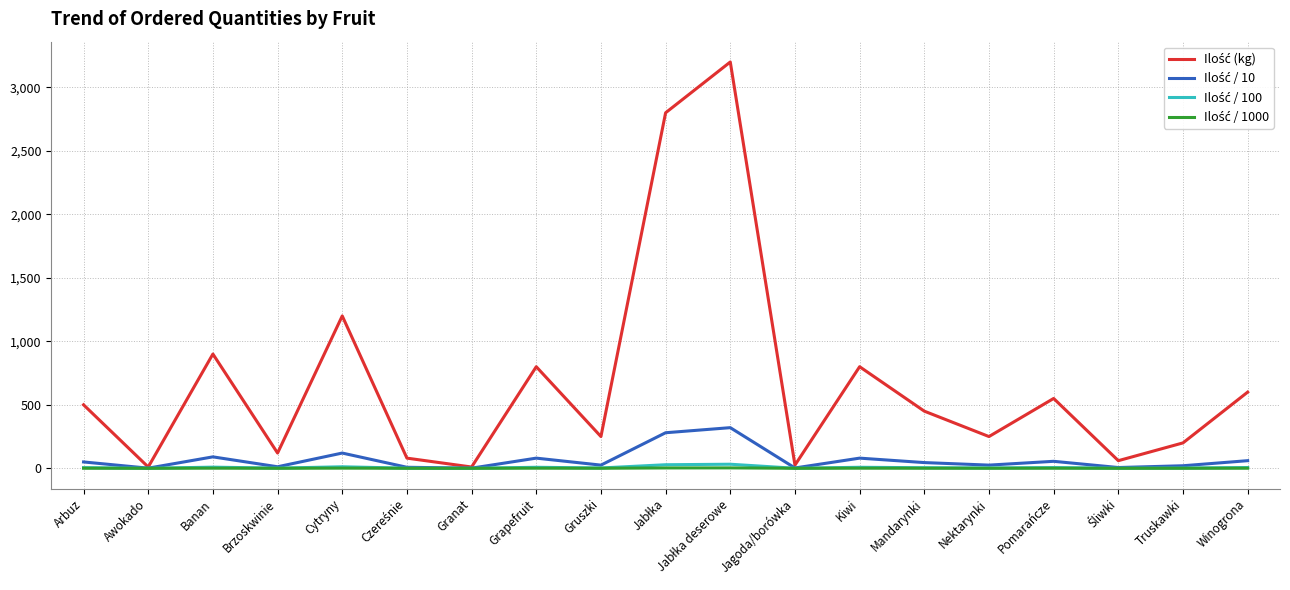

Does the chart have visible grid lines?

Yes